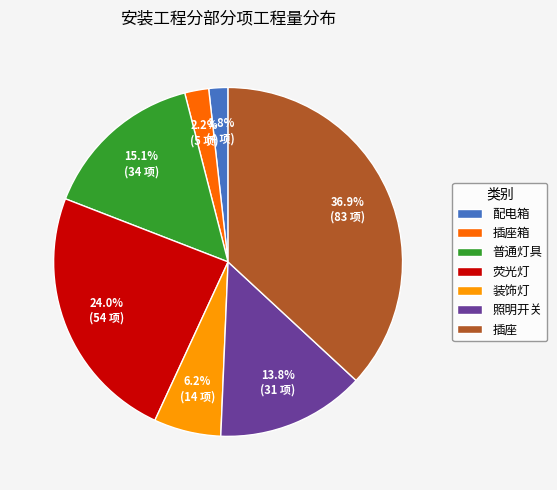

The 照明开关 slice represents 23% of the pie. True or false?

False